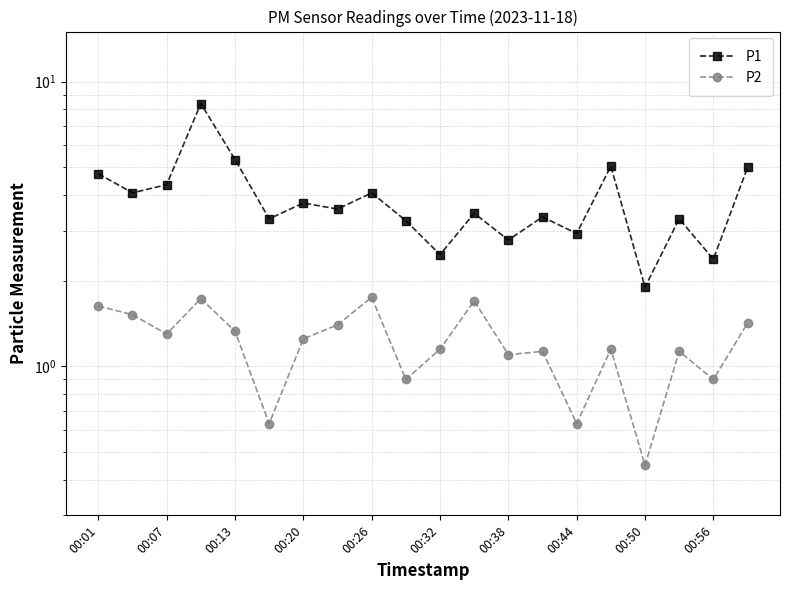

True or false: P2 has more than 2 points higher than both neighbors.

True